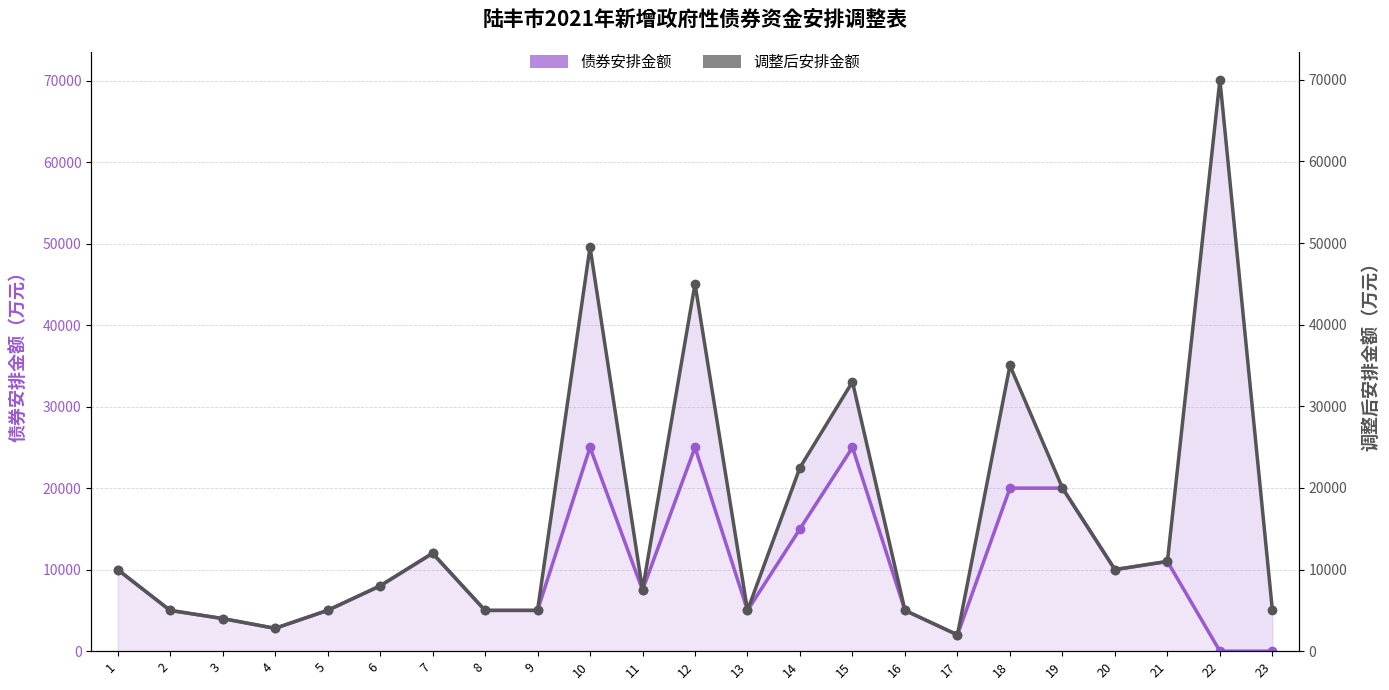

What is the difference between the maximum and minimum values in the 调整后安排金额 series?

68000